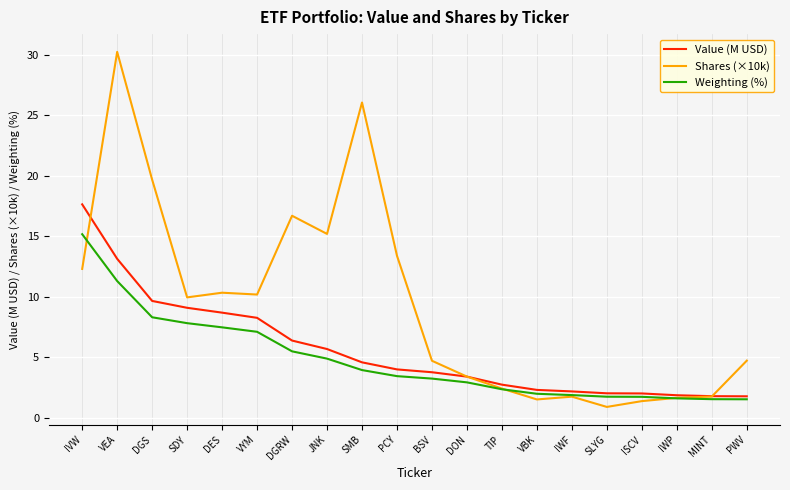

Is the value of Value (M USD) at TIP greater than the value of Weighting (%) at DGRW?

No